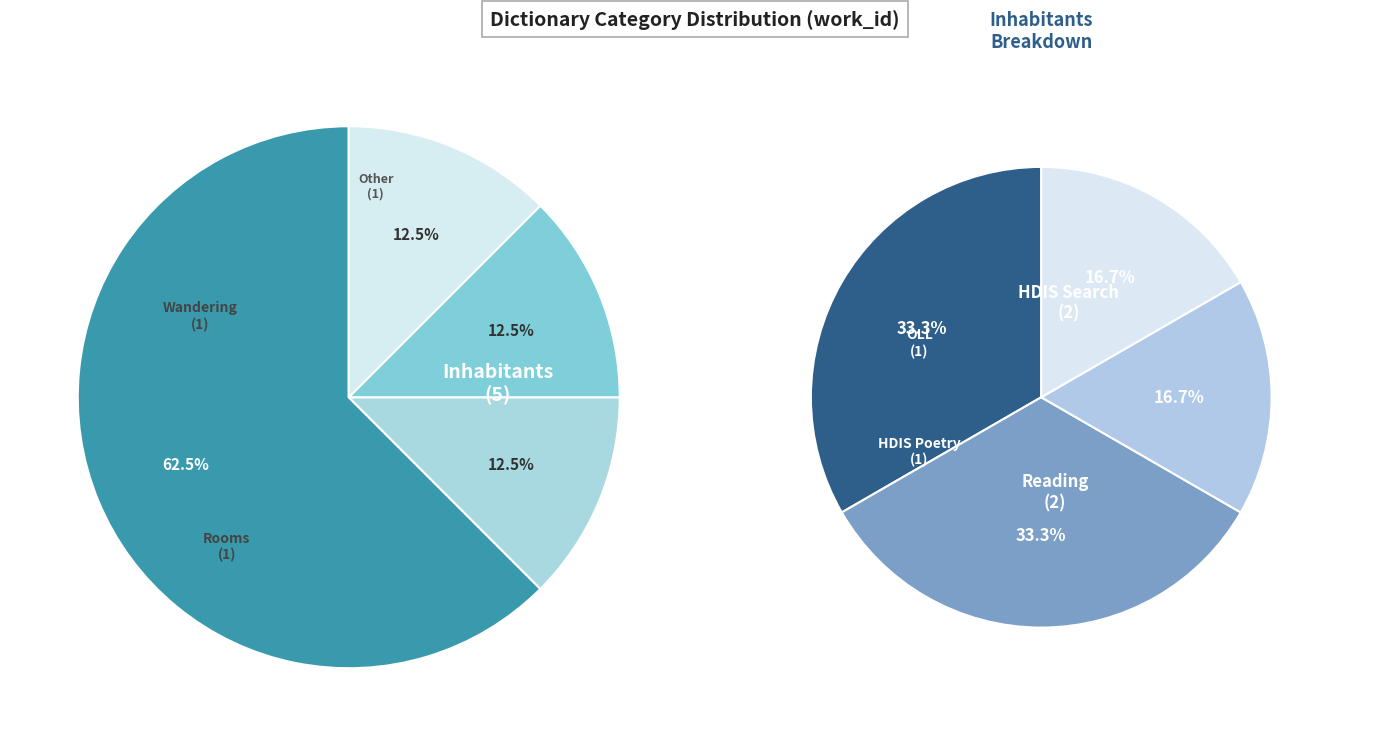

Between Wandering and Rooms, which is larger?

Rooms